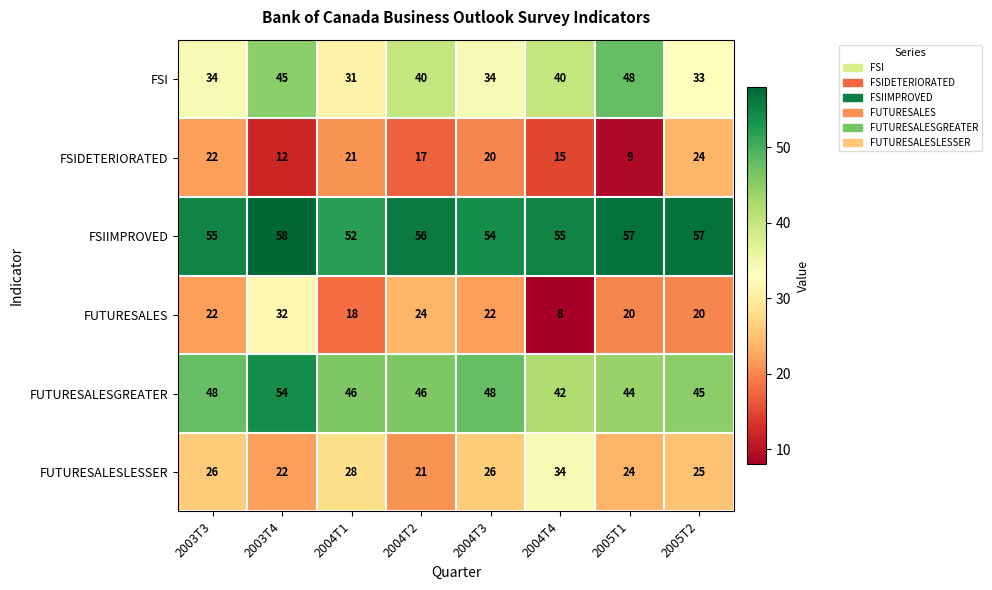

What is the maximum value shown in the chart?

58